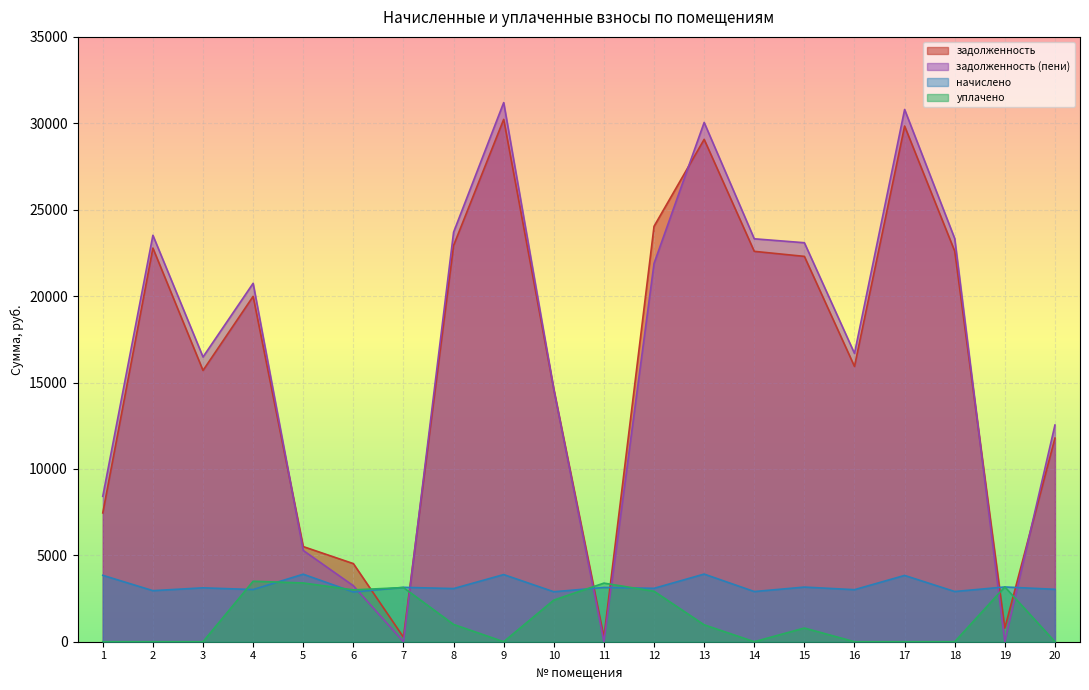

The задолженность series shows 38047.3 at 2. True or false?

False